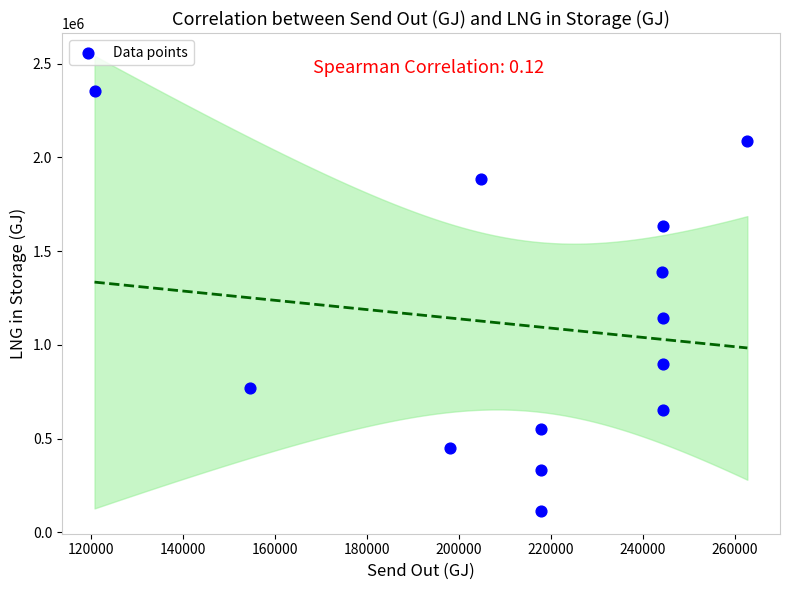

What Y value in the scatter plot is closest to 1233840?

1144202.4